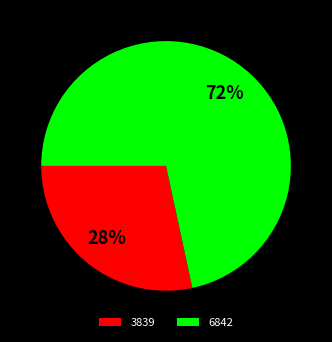

How many segments does this pie chart have?

2